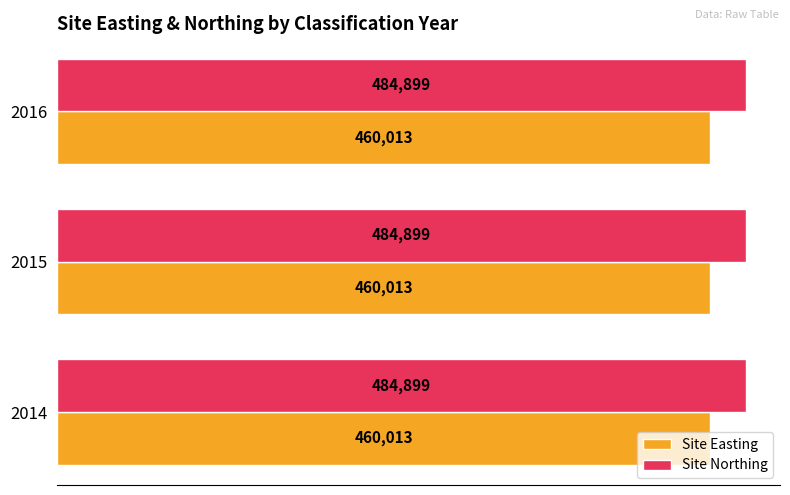

What is the total value across all series at 2015?

944912